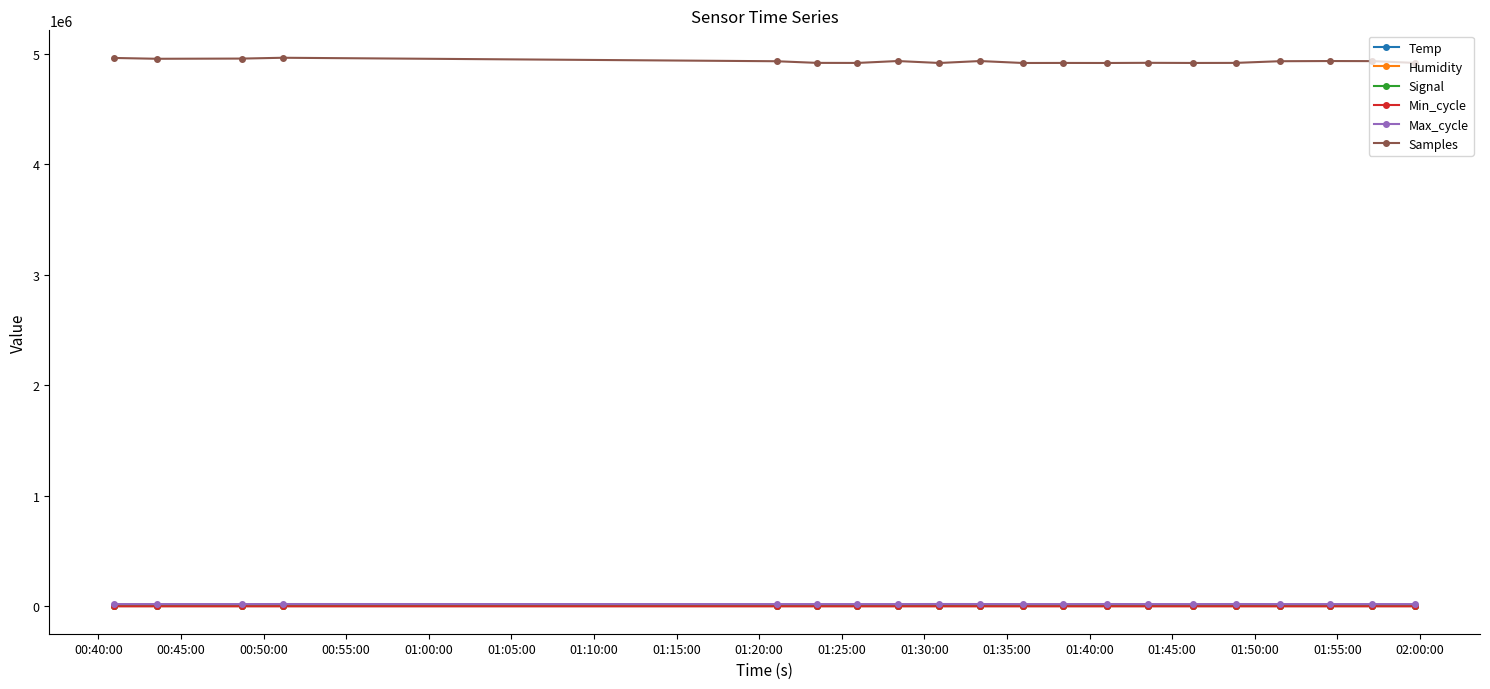

What is the greatest value displayed?

4964304.0